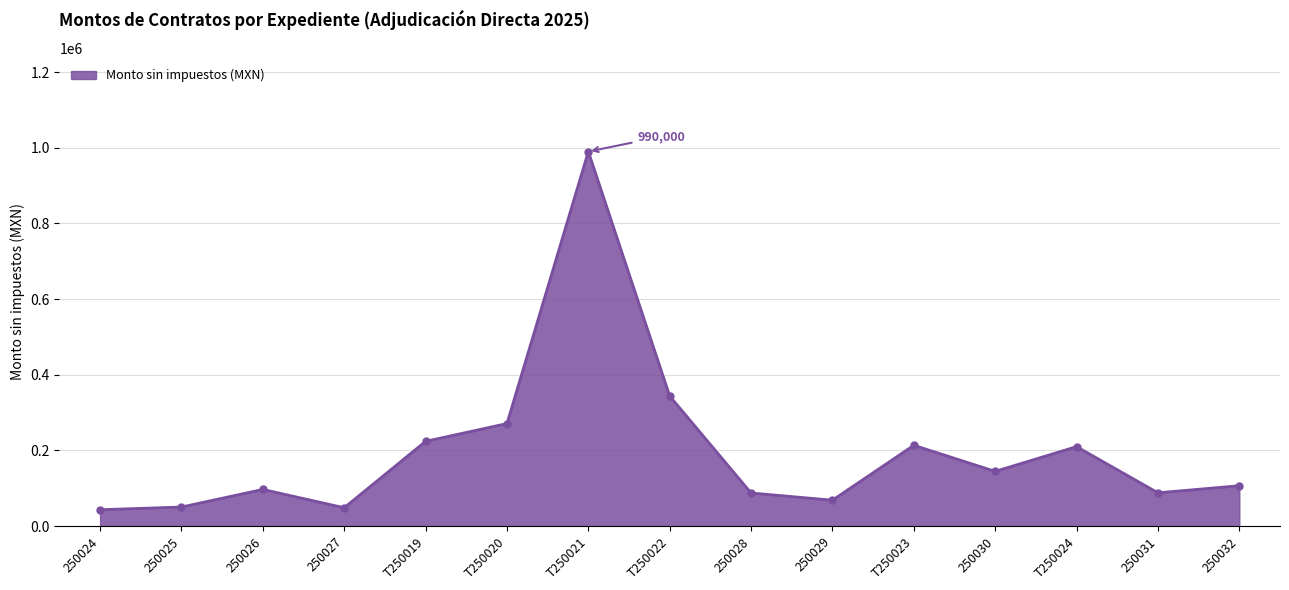

How many values are below 106680?

7